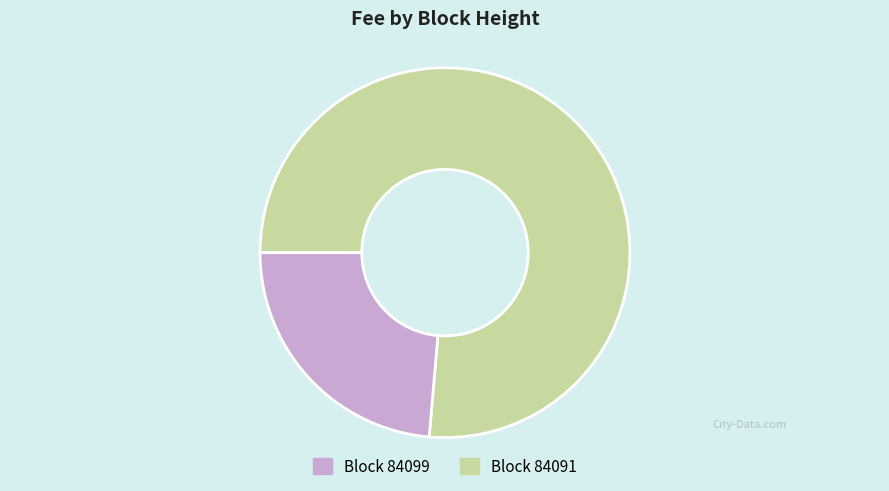

Does any single category account for the majority?

Yes